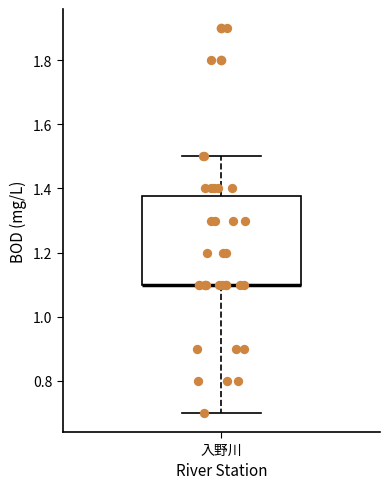

Transcribe this box plot: give where the median line is, the range the box spans, and where the two whiskers end, as read against the y-axis. The values are not printed on the chart, so give them approximately, as read against the axis.

median 1.10 (drawn on the box's lower edge), box 1.10 to 1.38, whiskers 0.70 to 1.50